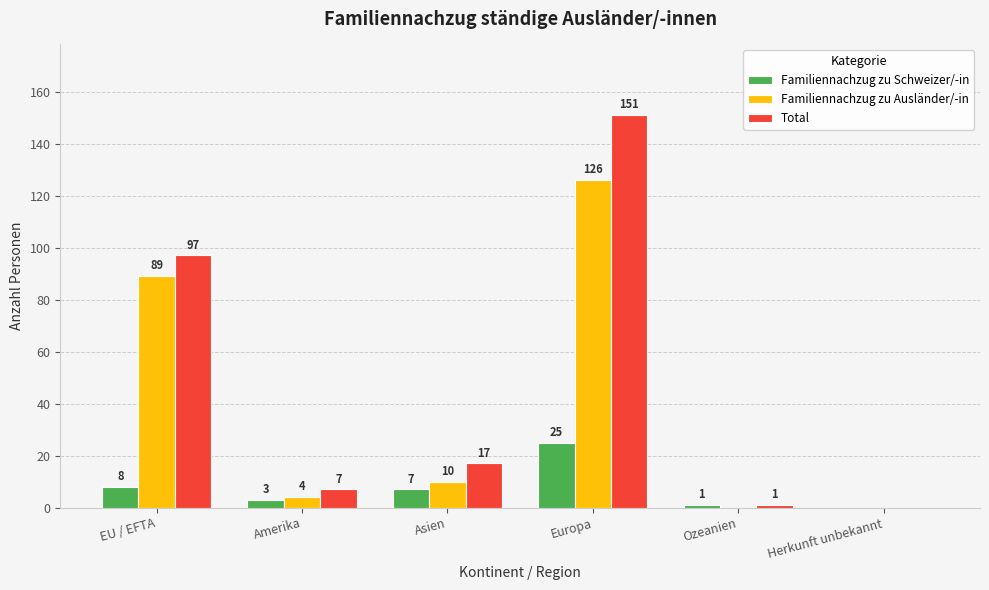

True or false: Total has a value of 7 at Amerika.

True